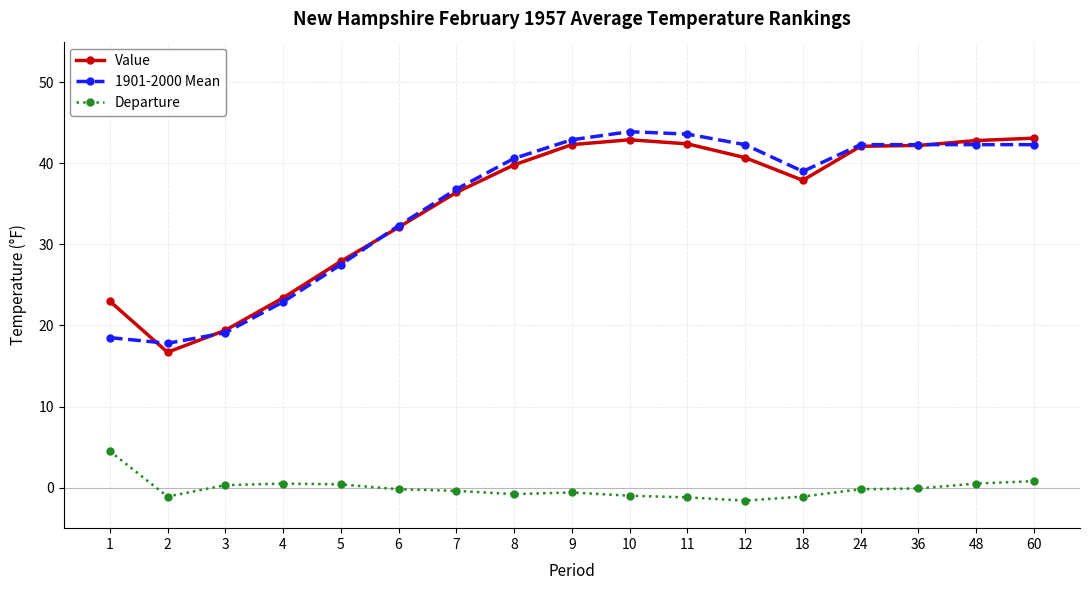

Which series has the largest range (max minus min)?

Value